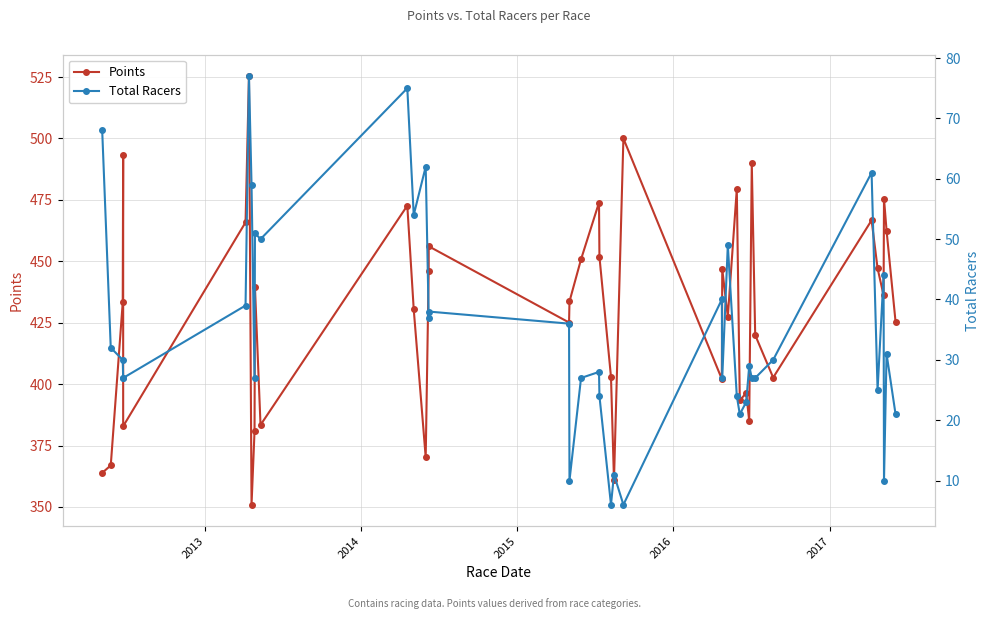

What is the maximum value shown in the chart?

525.4